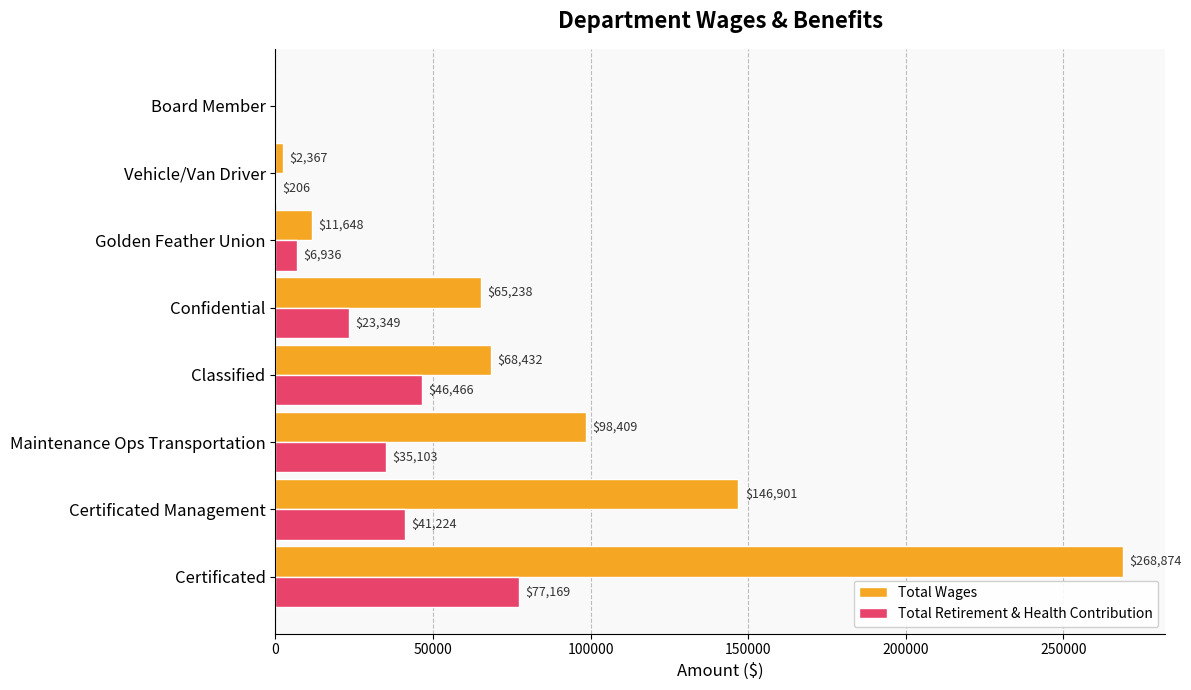

Read the Total Retirement & Health Contribution value at Maintenance Ops Transportation.

35103